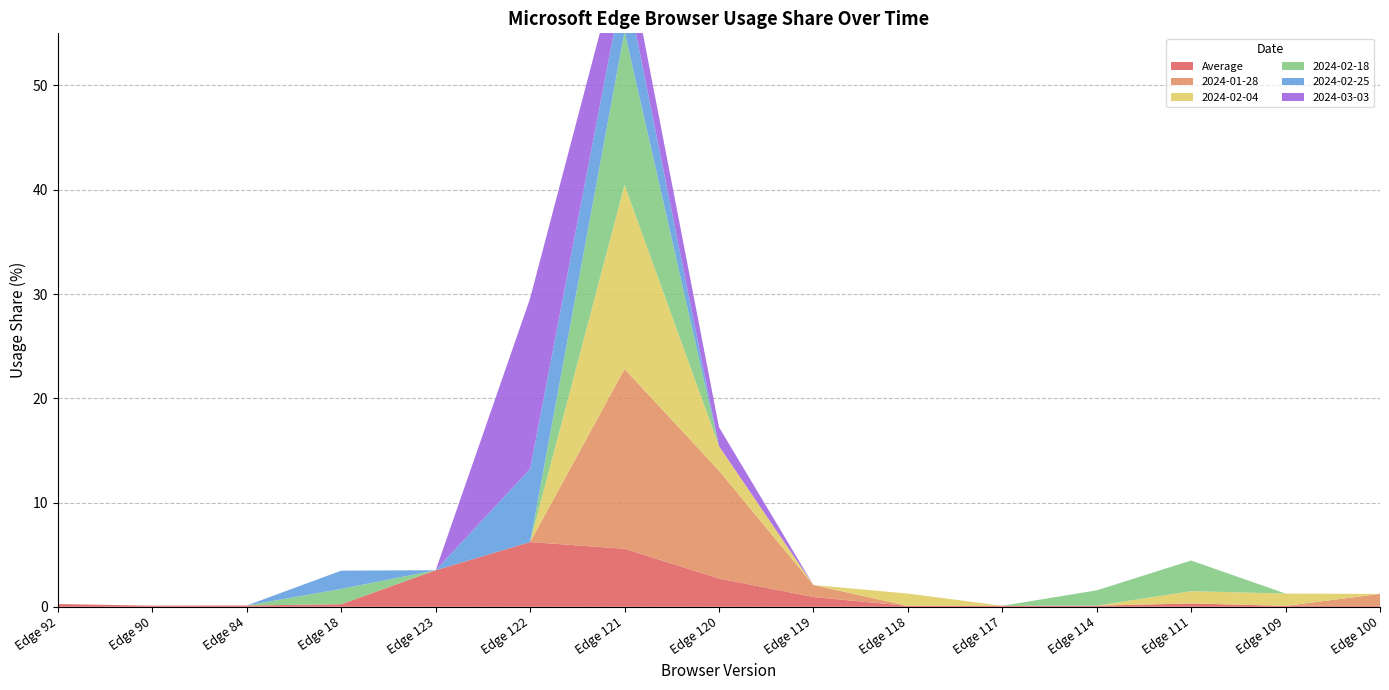

Reading left to right, extract all data points from this chart.

Average: Edge 92=0.3	Edge 90=0.1	Edge 84=0.1	Edge 18=0.2	Edge 123=3.5	Edge 122=6.2	Edge 121=5.6	Edge 120=2.7	Edge 119=0.9	Edge 118=0.1	Edge 117=0.1	Edge 114=0.1	Edge 111=0.3	Edge 109=0.1	Edge 100=0.1
2024-01-28: Edge 92=0.0	Edge 90=0.0	Edge 84=0.0	Edge 18=0.0	Edge 123=0.0	Edge 122=0.0	Edge 121=17.2	Edge 120=10.3	Edge 119=1.1	Edge 118=0.0	Edge 117=0.0	Edge 114=0.0	Edge 111=0.0	Edge 109=0.0	Edge 100=1.1
2024-02-04: Edge 92=0.0	Edge 90=0.0	Edge 84=0.0	Edge 18=0.0	Edge 123=0.0	Edge 122=0.0	Edge 121=17.6	Edge 120=2.4	Edge 119=0.0	Edge 118=1.2	Edge 117=0.0	Edge 114=0.0	Edge 111=1.2	Edge 109=1.2	Edge 100=0.0
2024-02-18: Edge 92=0.0	Edge 90=0.0	Edge 84=0.0	Edge 18=1.5	Edge 123=0.0	Edge 122=0.0	Edge 121=14.7	Edge 120=0.0	Edge 119=0.0	Edge 118=0.0	Edge 117=0.0	Edge 114=1.5	Edge 111=2.9	Edge 109=0.0	Edge 100=0.0
2024-02-25: Edge 92=0.0	Edge 90=0.0	Edge 84=0.0	Edge 18=1.8	Edge 123=0.0	Edge 122=7.0	Edge 121=5.3	Edge 120=0.0	Edge 119=0.0	Edge 118=0.0	Edge 117=0.0	Edge 114=0.0	Edge 111=0.0	Edge 109=0.0	Edge 100=0.0
2024-03-03: Edge 92=0.0	Edge 90=0.0	Edge 84=0.0	Edge 18=0.0	Edge 123=0.0	Edge 122=16.4	Edge 121=3.6	Edge 120=1.8	Edge 119=0.0	Edge 118=0.0	Edge 117=0.0	Edge 114=0.0	Edge 111=0.0	Edge 109=0.0	Edge 100=0.0